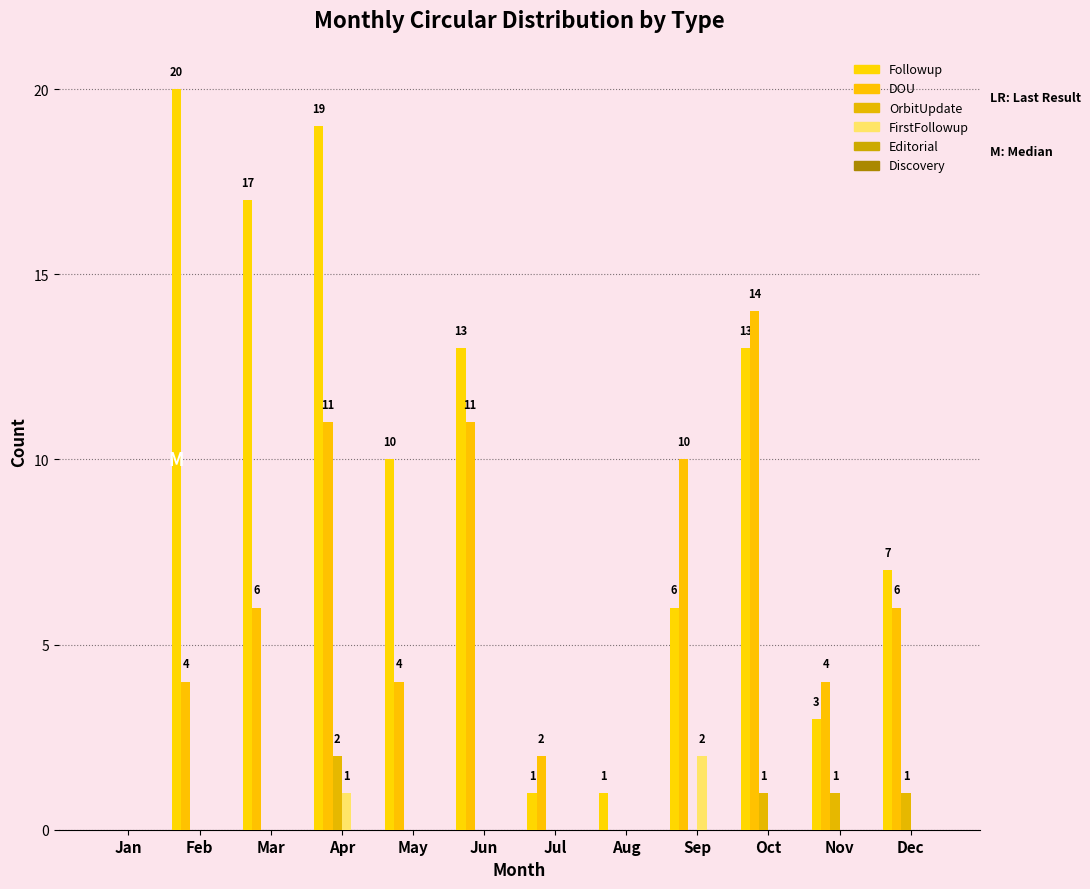

How many groups of bars are there?

12